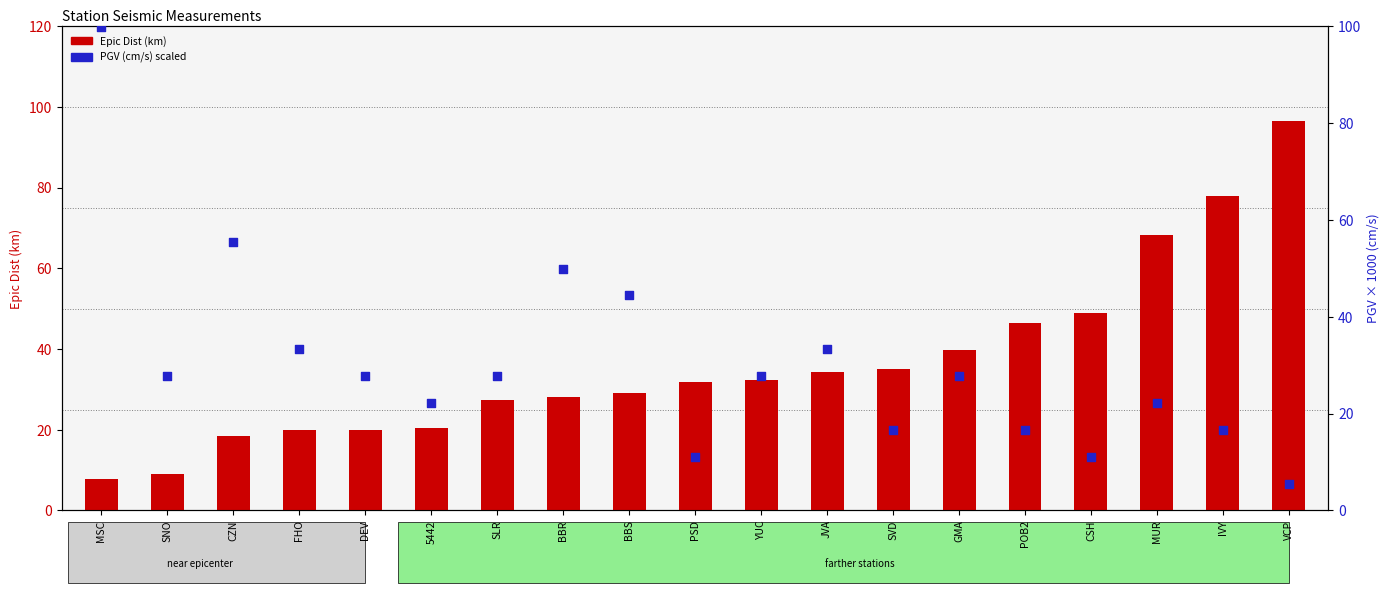

At how many categories does at least one series exceed 58?

4